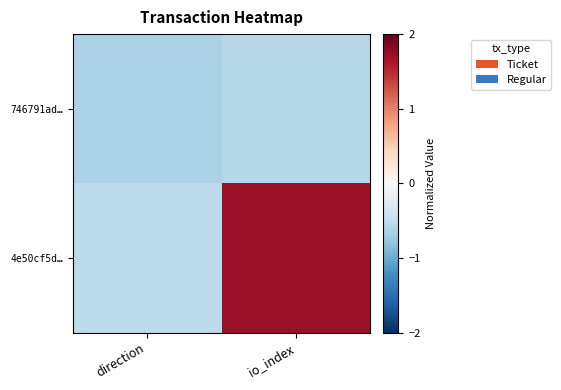

At how many categories does at least one series exceed 0?

1